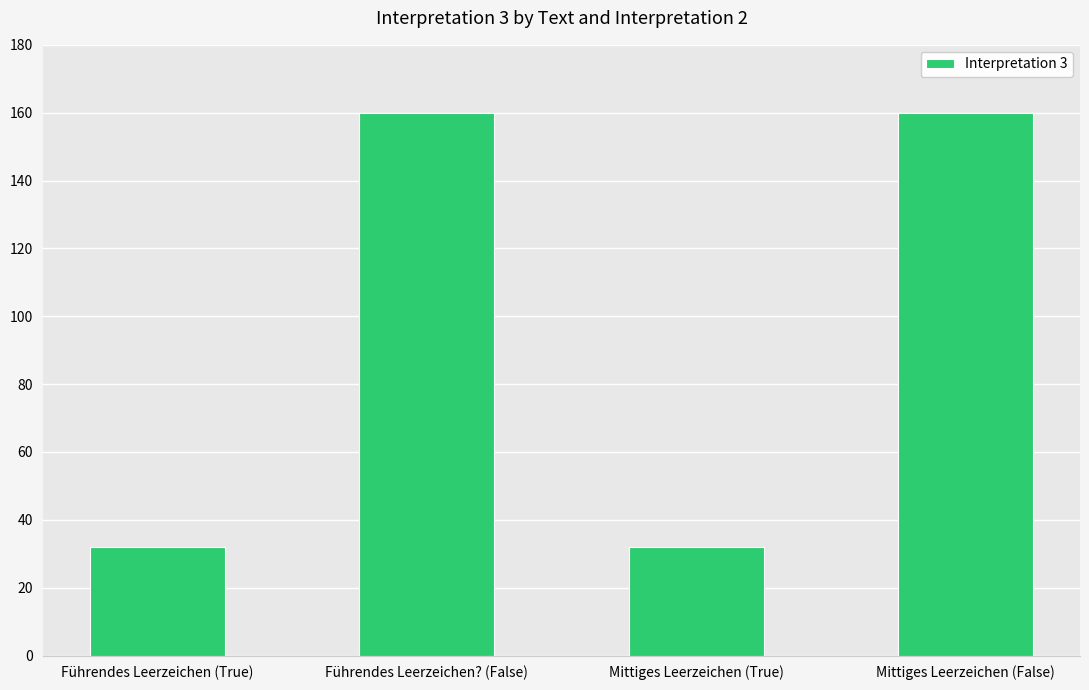

What is the greatest value displayed?

160